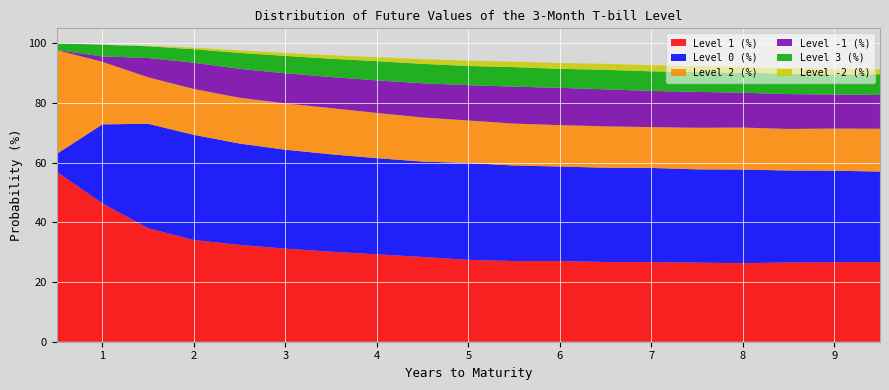

Reading left to right, list all the values displayed in this chart.

Level 1 (%): 0.5=57.0	1=46.3	1.5=38.0	2=34.1	2.5=32.4	3=31.2	3.5=30.2	4=29.3	4.5=28.4	5=27.4	5.5=27.0	6=27.0	6.5=26.7	7=26.7	7.5=26.5	8=26.3	8.5=26.5	9=26.7	9.5=26.6
Level 0 (%): 0.5=5.9	1=26.5	1.5=35.0	2=35.2	2.5=34.0	3=33.1	3.5=32.6	4=32.2	4.5=32.0	5=32.4	5.5=32.0	6=31.7	6.5=31.6	7=31.6	7.5=31.3	8=31.4	8.5=30.8	9=30.6	9.5=30.4
Level 2 (%): 0.5=34.8	1=20.9	1.5=15.6	2=15.4	2.5=15.4	3=15.5	3.5=15.5	4=15.1	4.5=14.8	5=14.3	5.5=14.0	6=13.9	6.5=13.9	7=13.7	7.5=13.9	8=14.1	8.5=13.9	9=14.1	9.5=14.3
Level -1 (%): 0.5=0.0	1=1.8	1.5=6.5	2=8.8	2.5=9.7	3=10.1	3.5=10.4	4=10.9	4.5=11.5	5=11.8	5.5=12.4	6=12.5	6.5=12.4	7=12.1	7.5=12.0	8=11.7	8.5=11.7	9=11.4	9.5=11.3
Level 3 (%): 0.5=2.3	1=3.9	1.5=3.9	2=4.5	2.5=5.3	3=5.8	3.5=6.1	4=6.4	4.5=6.5	5=6.4	5.5=6.5	6=6.4	6.5=6.5	7=6.6	7.5=6.6	8=6.7	8.5=6.8	9=6.8	9.5=6.9
Level -2 (%): 0.5=0.0	1=0.0	1.5=0.2	2=0.5	2.5=0.8	3=1.0	3.5=1.2	4=1.3	4.5=1.6	5=1.8	5.5=1.8	6=1.9	6.5=2.0	7=2.0	7.5=2.0	8=1.9	8.5=1.8	9=1.8	9.5=1.7